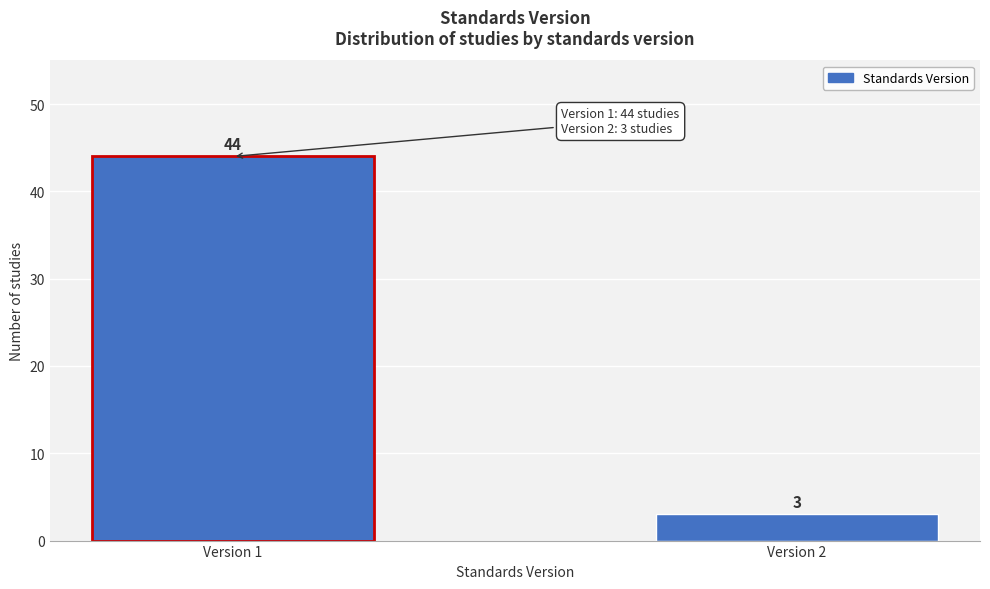

Reading right to left, transcribe all the data shown in this chart.

Version 2=3	Version 1=44